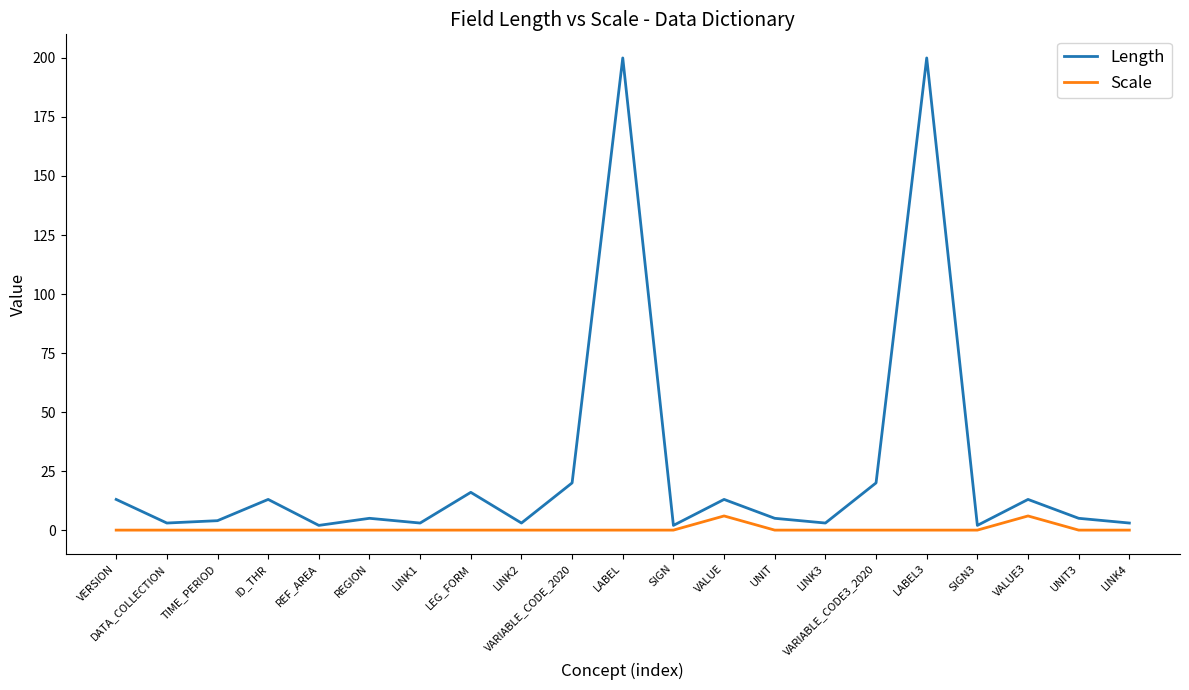

True or false: Length has more than 0 interior local peaks.

True